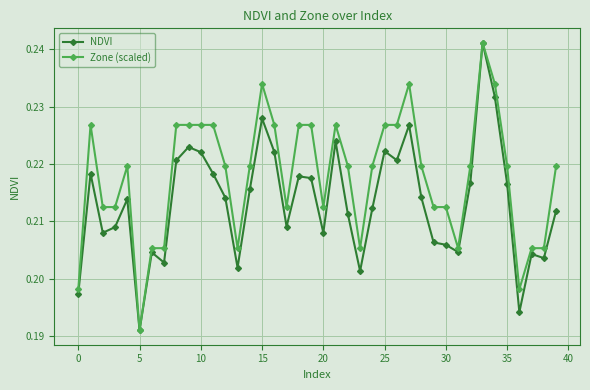

Count the Zone (scaled) values in the range 0 to 1.

40